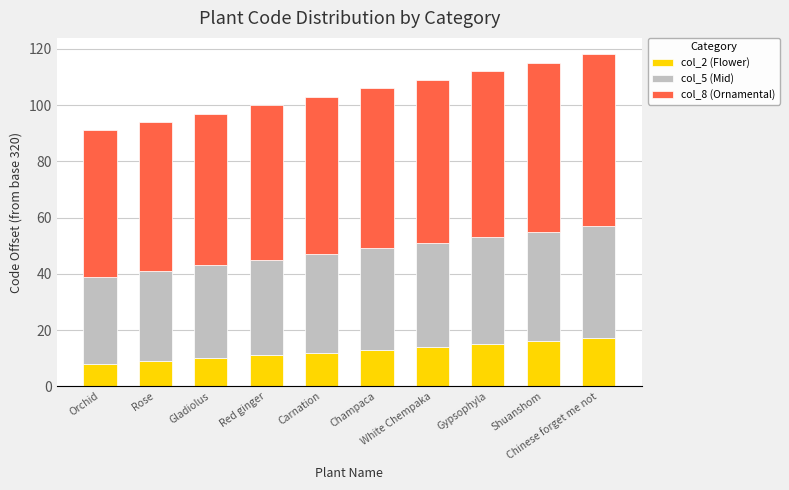

What is the minimum value for col_2 (Flower)?

8